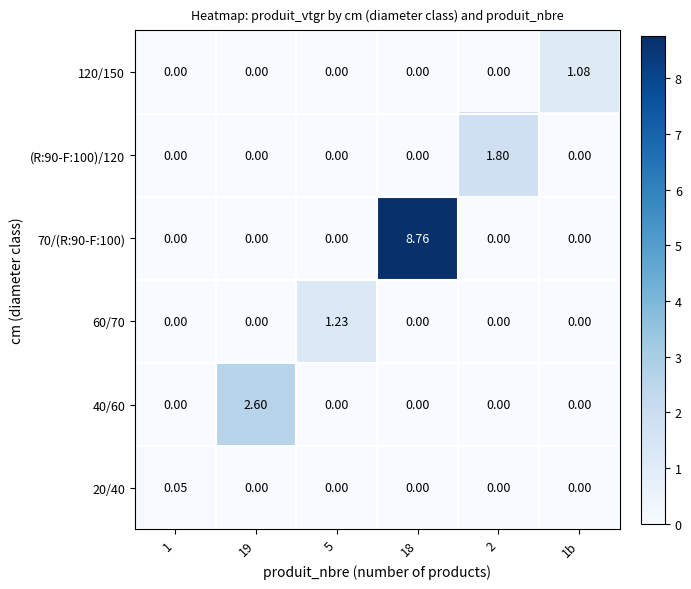

Which series has the largest total across all categories?

70/(R:90-F:100)